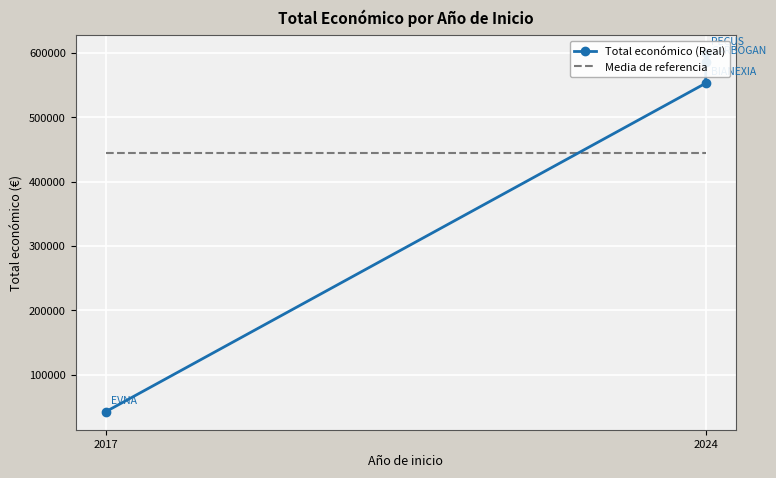

The value of Media de referencia at 2024 is 252458. True or false?

False